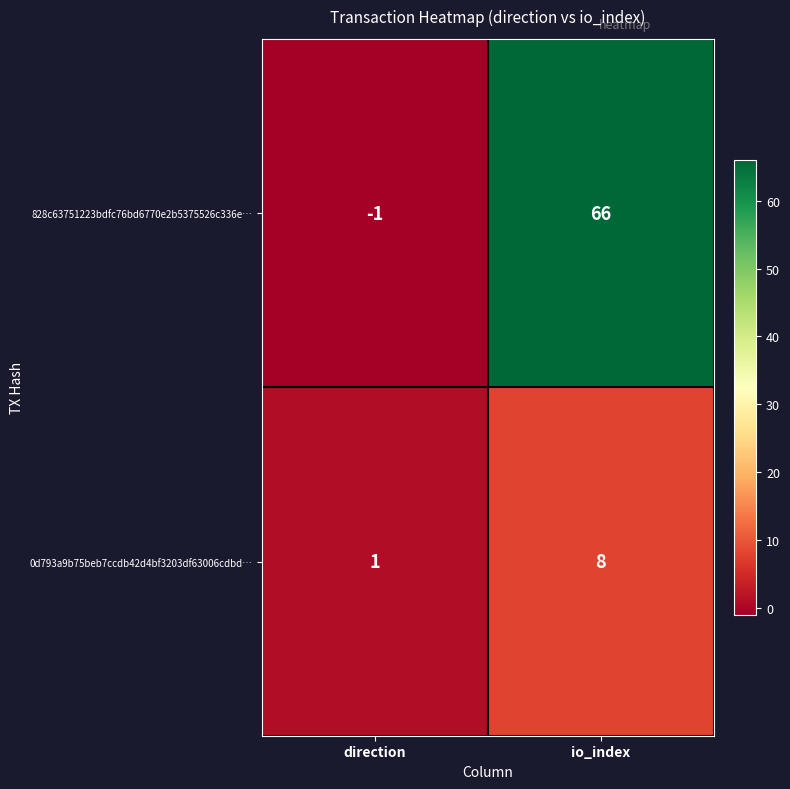

Rank the series by their average value, from highest to lowest.

828c63751223bdfc76bd6770e2b5375526c336e…, 0d793a9b75beb7ccdb42d4bf3203df63006cdbd…